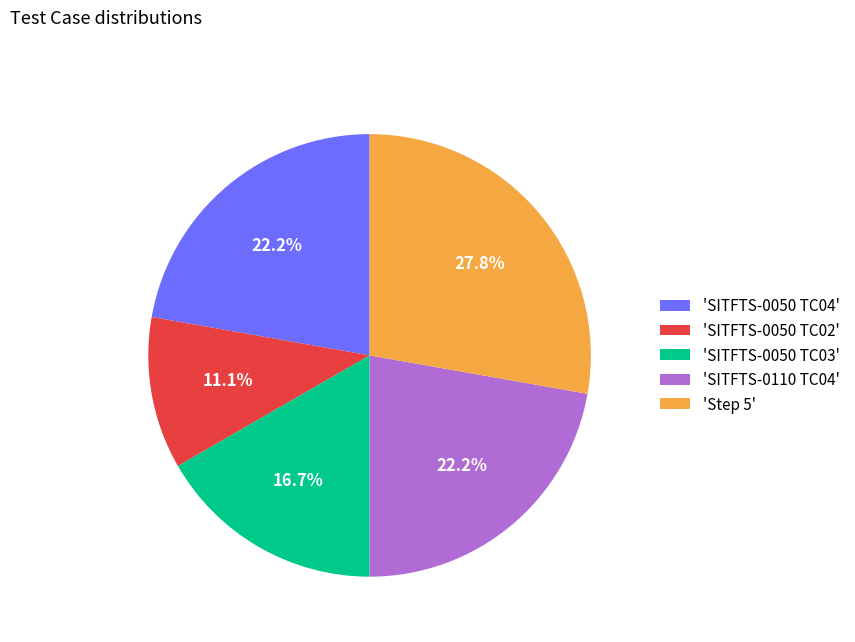

How many segments does this pie chart have?

5